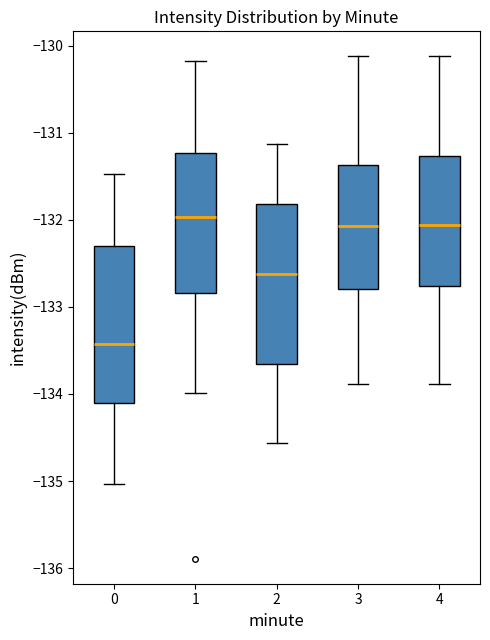

Reading left to right, read every box against the y-axis: the position of its median line, the range the box covers, and the ends of its whiskers. The values are not printed on the chart, so give them approximately, as read against the axis.

0: median -133.4, box -134.1 to -132.3, whiskers -135.0 to -131.5
1: median -132.0, box -132.8 to -131.2, whiskers -134.0 to -130.2
2: median -132.6, box -133.7 to -131.8, whiskers -134.6 to -131.1
3: median -132.1, box -132.8 to -131.4, whiskers -133.9 to -130.1
4: median -132.1, box -132.8 to -131.3, whiskers -133.9 to -130.1